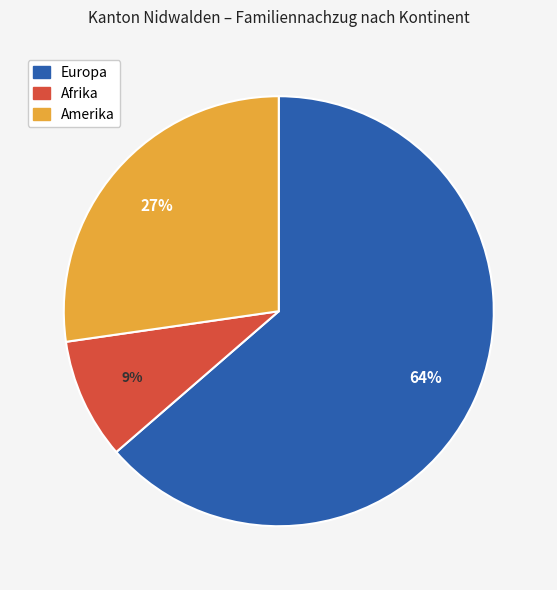

To the nearest percent, what is the average slice percentage?

33%